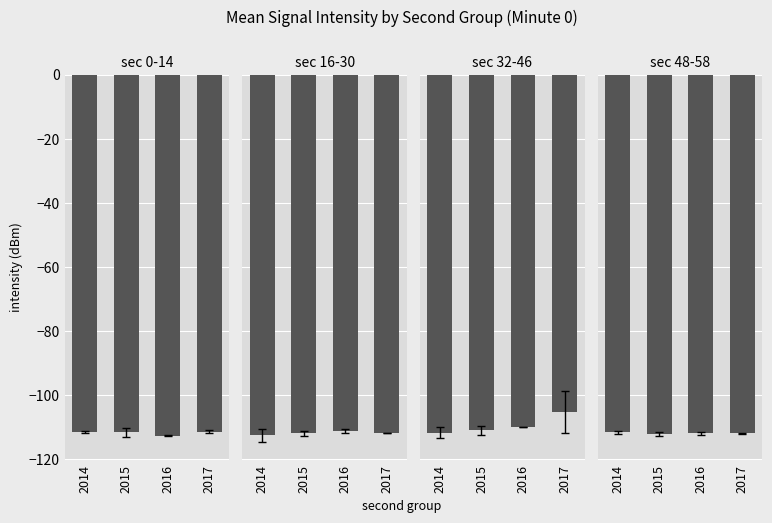

Reading left to right, list all the values displayed in this chart.

sec 0-14: 2014=-111.4	2015=-111.6	2016=-112.5	2017=-111.3
sec 16-30: 2014=-112.5	2015=-111.8	2016=-111.1	2017=-111.7
sec 32-46: 2014=-111.6	2015=-110.9	2016=-109.9	2017=-105.3
sec 48-58: 2014=-111.5	2015=-112.1	2016=-111.8	2017=-111.8